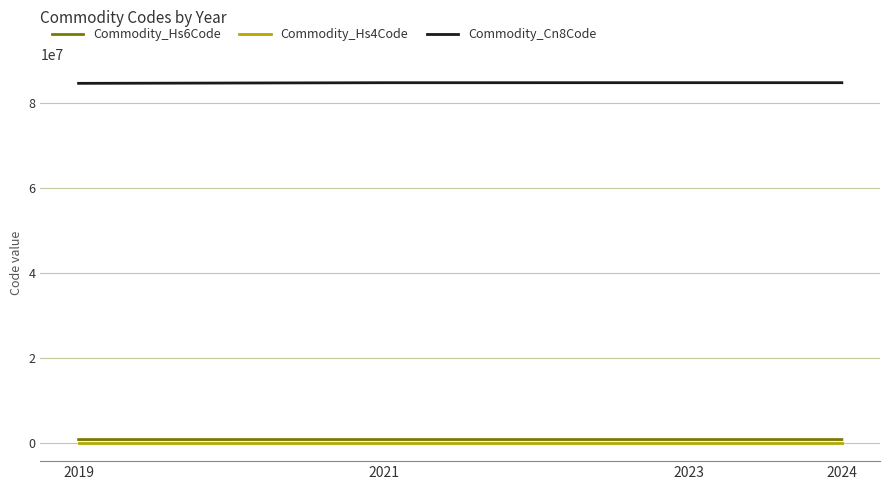

How many lines are shown in the chart?

3